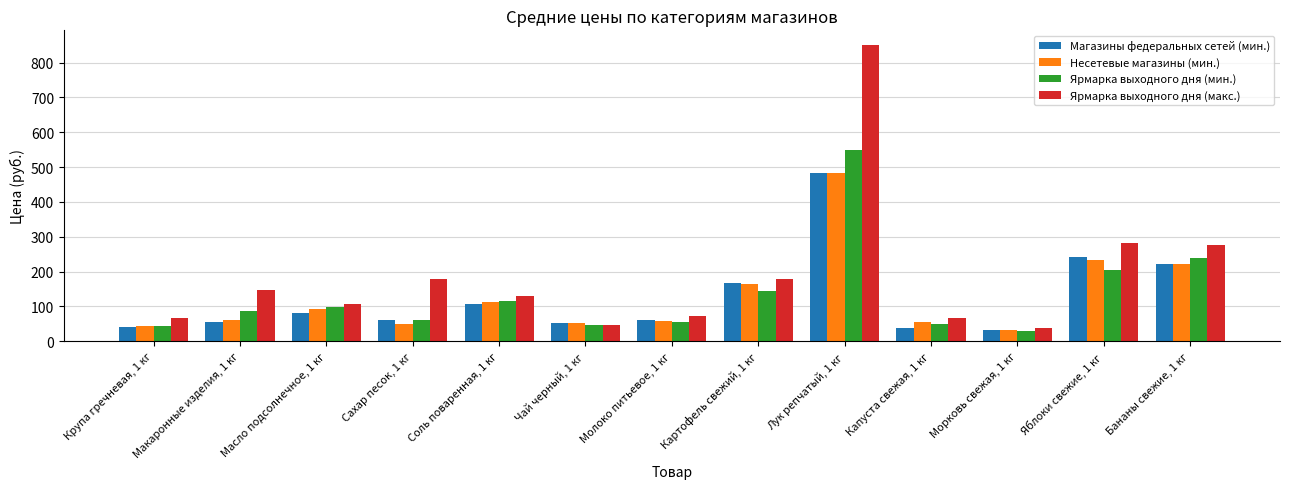

Between Масло подсолнечное, 1 кг and Картофель свежий, 1 кг, which series saw the biggest shift?

Магазины федеральных сетей (мин.)